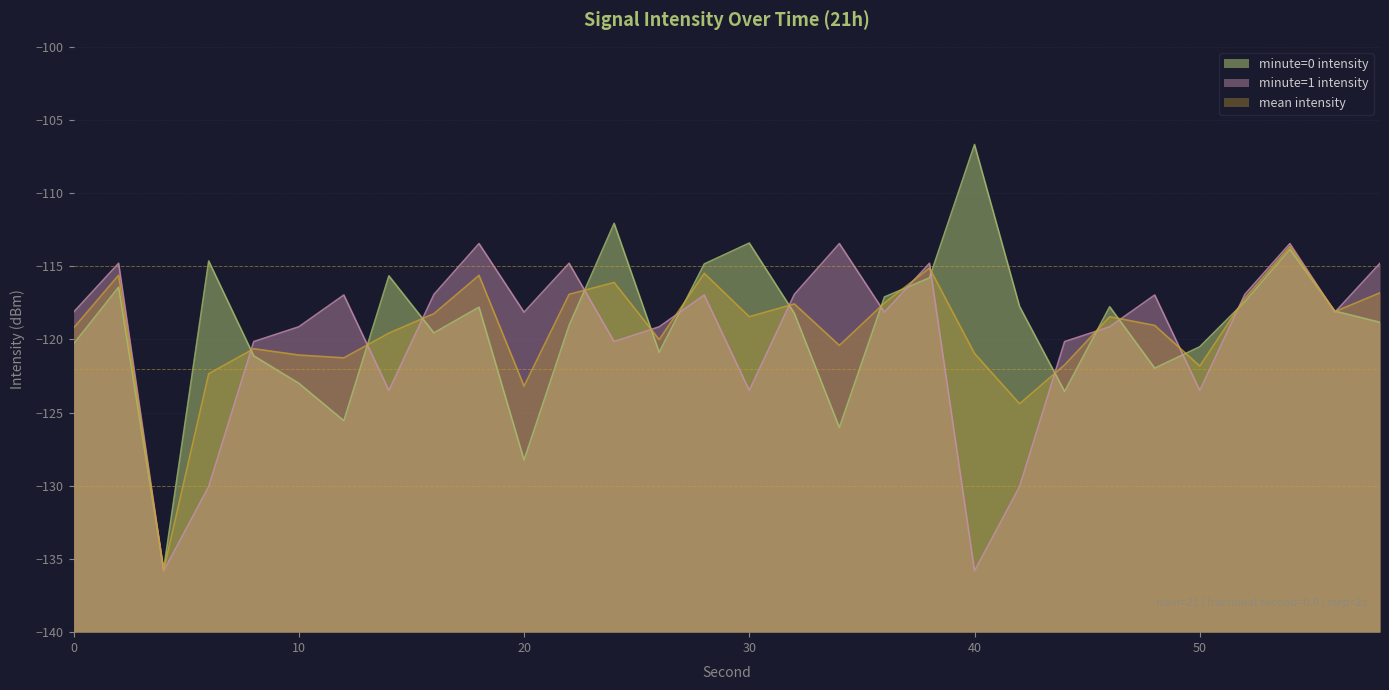

In mean intensity, how many points are higher than both neighbors (excluding endpoints)?

9